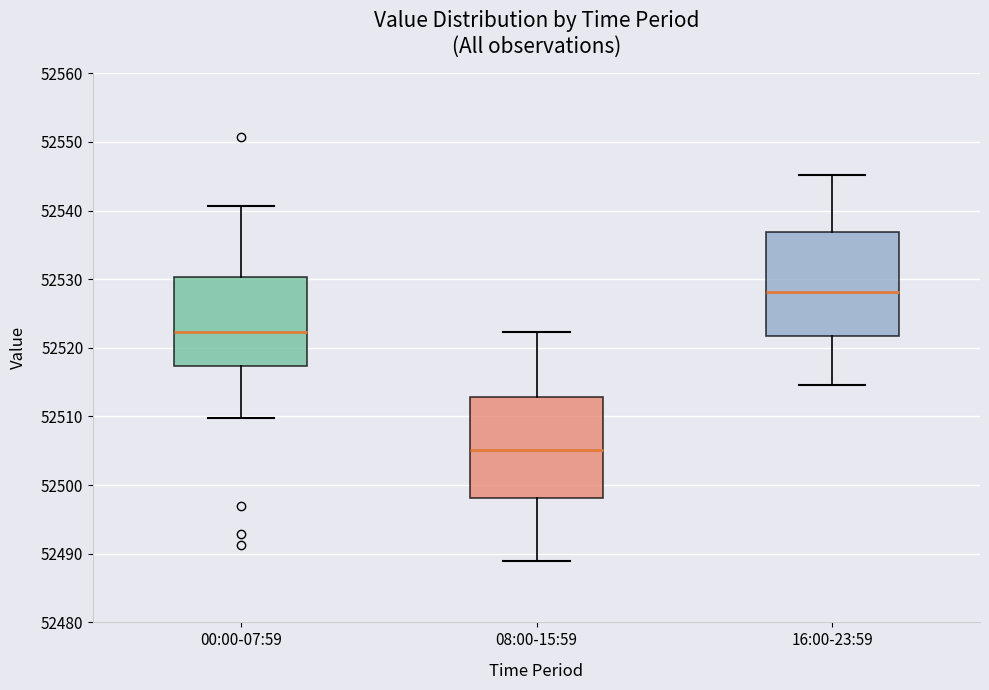

Which box has the highest median line?

16:00-23:59